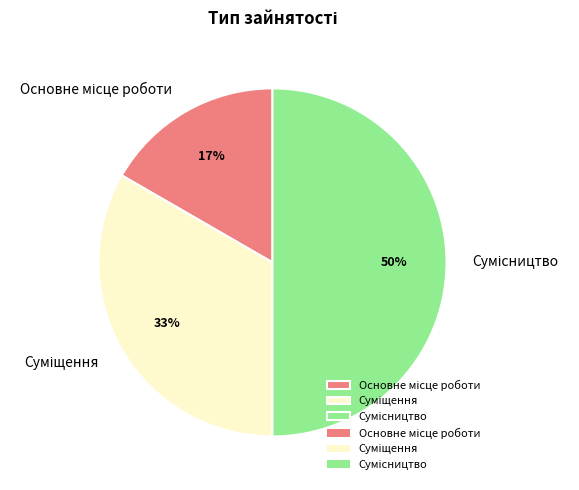

To the nearest percent, what is the average slice percentage?

33%